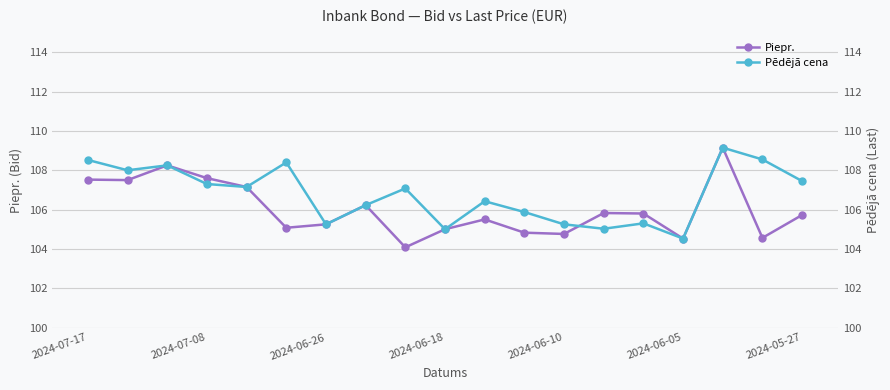

True or false: Pēdējā cena and Piepr. cross at least once.

True